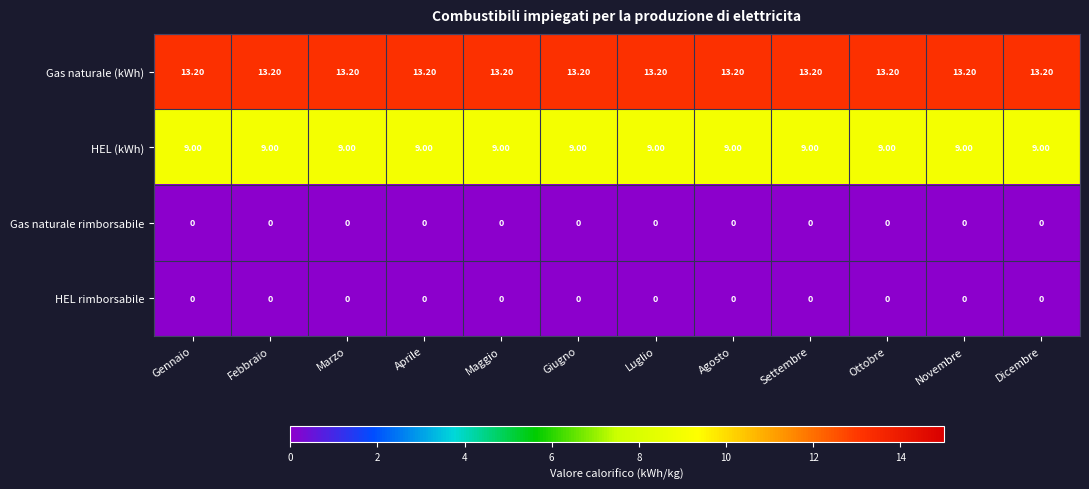

What is the difference between the highest and lowest values at Novembre?

13.2